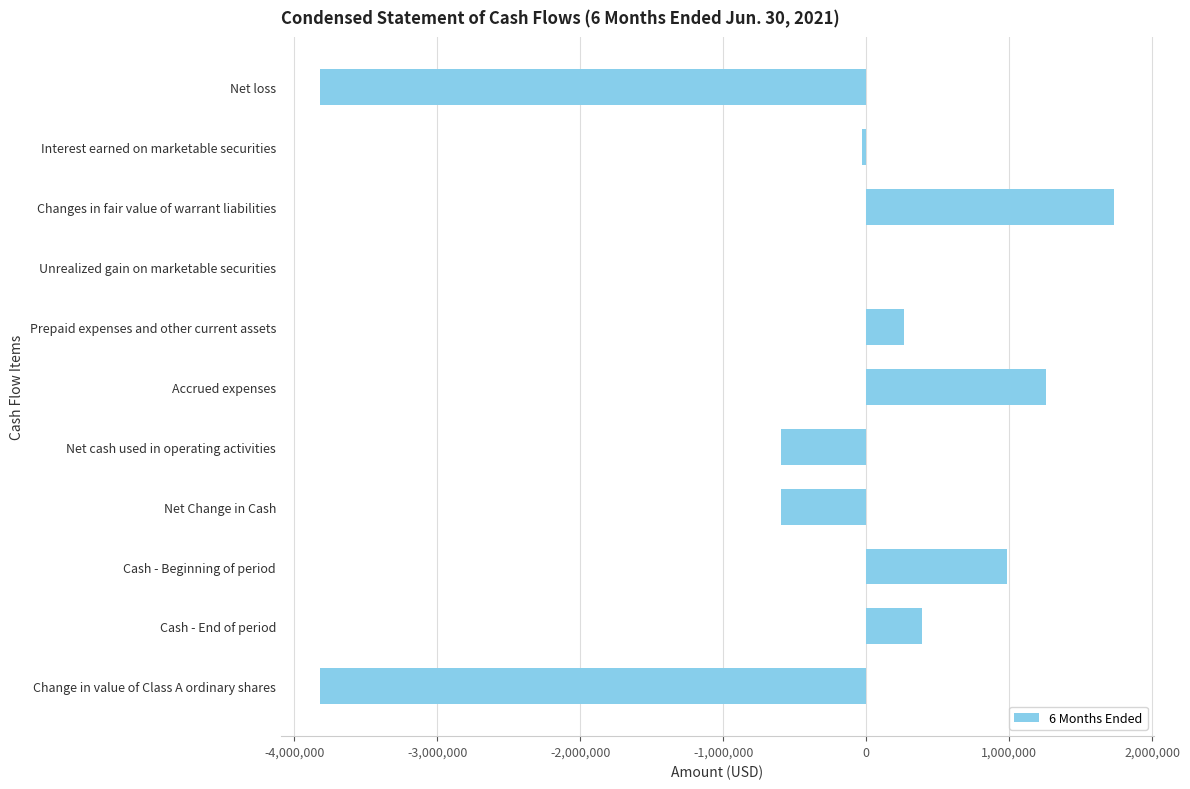

The chart shows a value of -3817030 at Change in value of Class A ordinary shares. True or false?

True